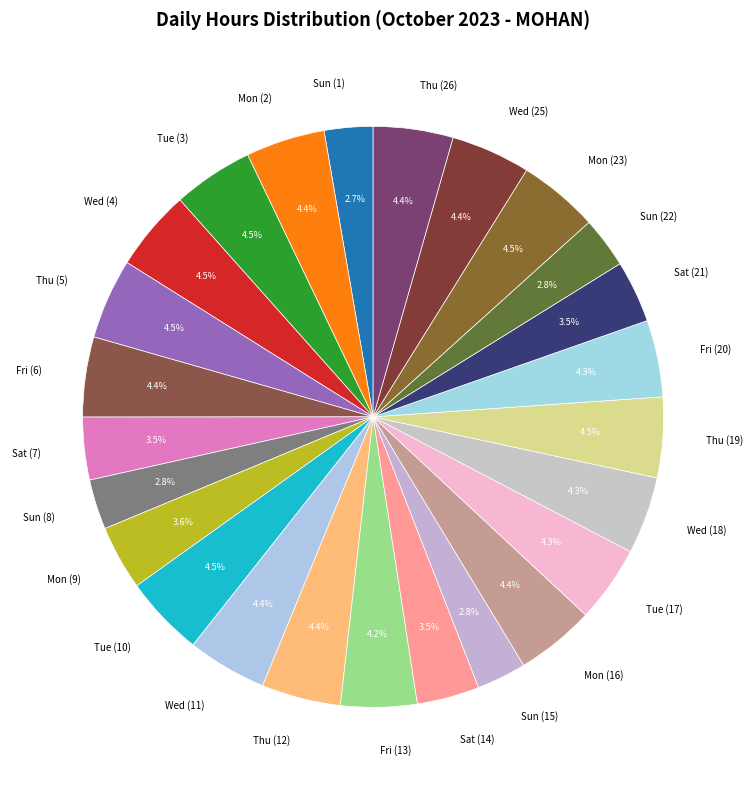

To the nearest percent, what portion does Mon (16) represent?

4%